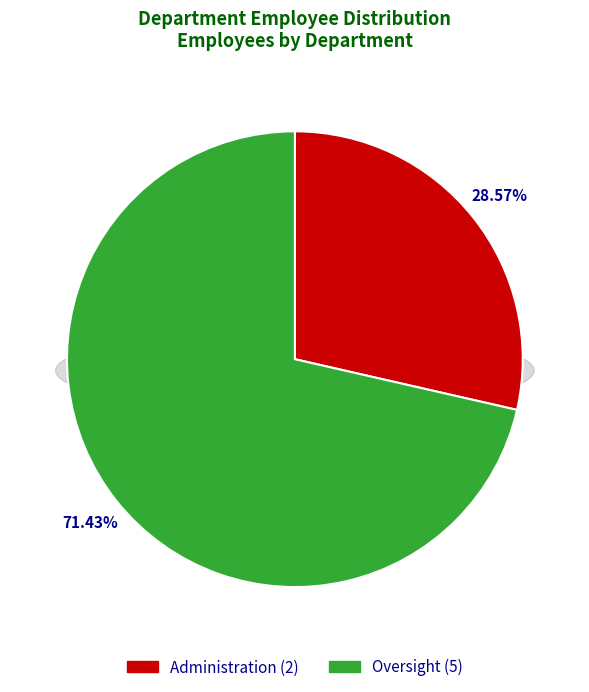

How many segments does this pie chart have?

2